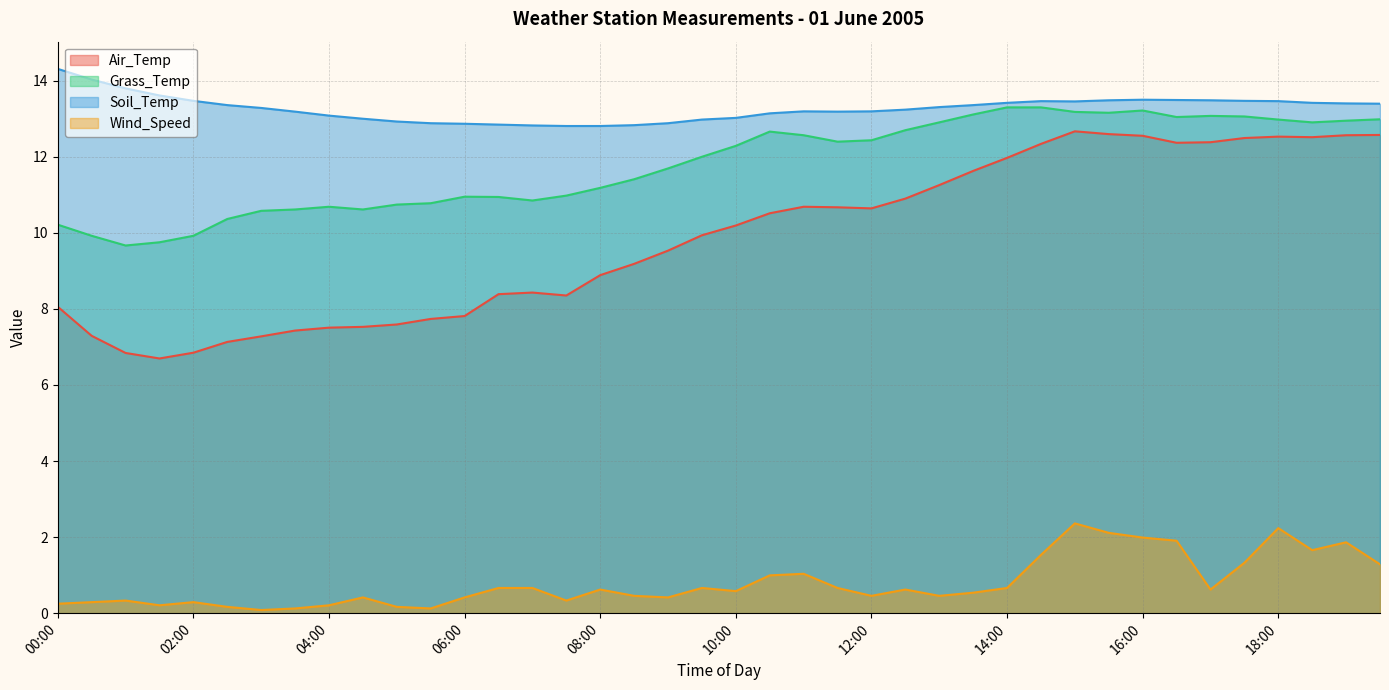

True or false: Grass_Temp and Soil_Temp cross at least once.

False